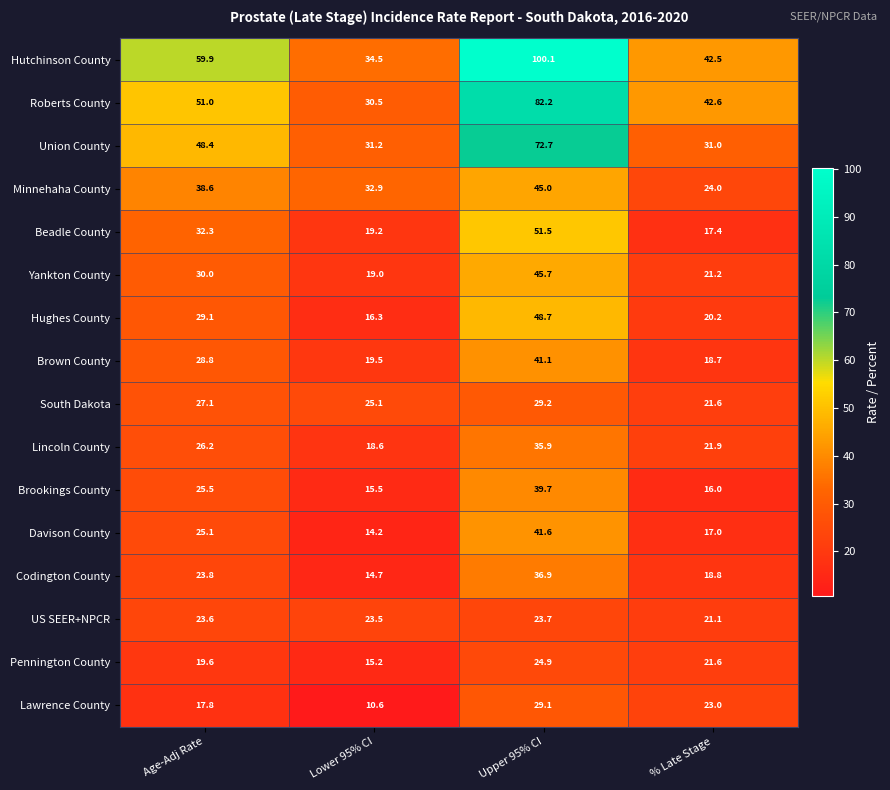

List the series in order of their peak value, lowest first.

US SEER+NPCR, Pennington County, Lawrence County, South Dakota, Lincoln County, Codington County, Brookings County, Brown County, Davison County, Minnehaha County, Yankton County, Hughes County, Beadle County, Union County, Roberts County, Hutchinson County